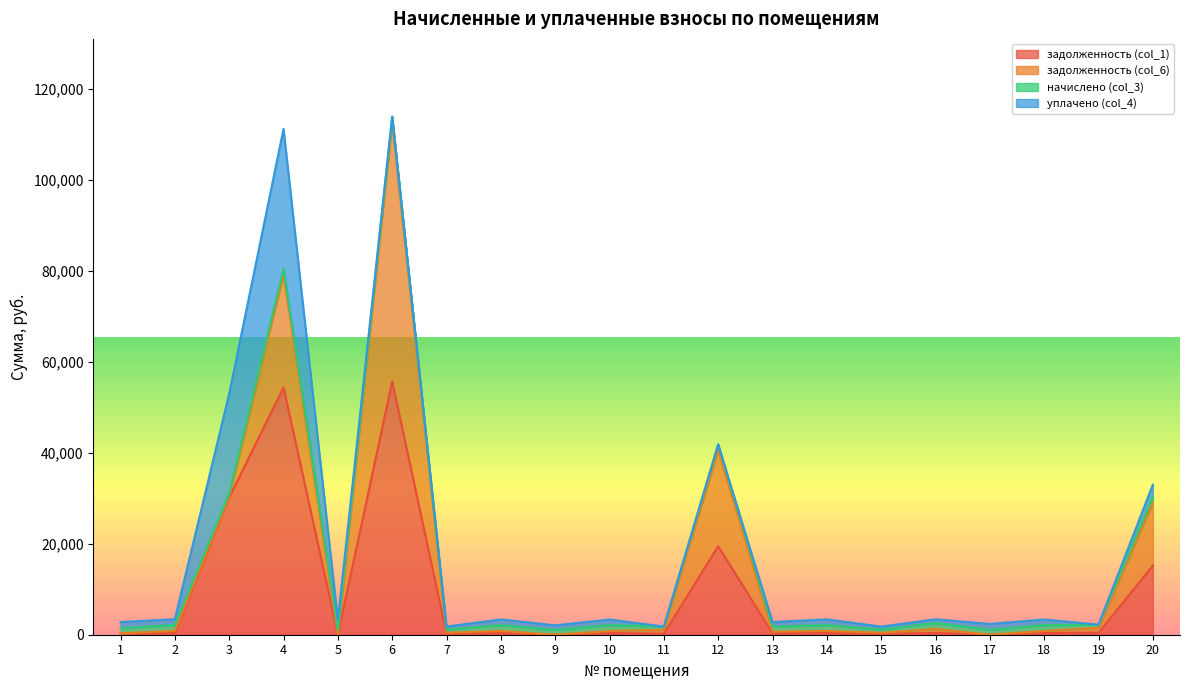

At which label does начислено (col_3) reach its peak?

2